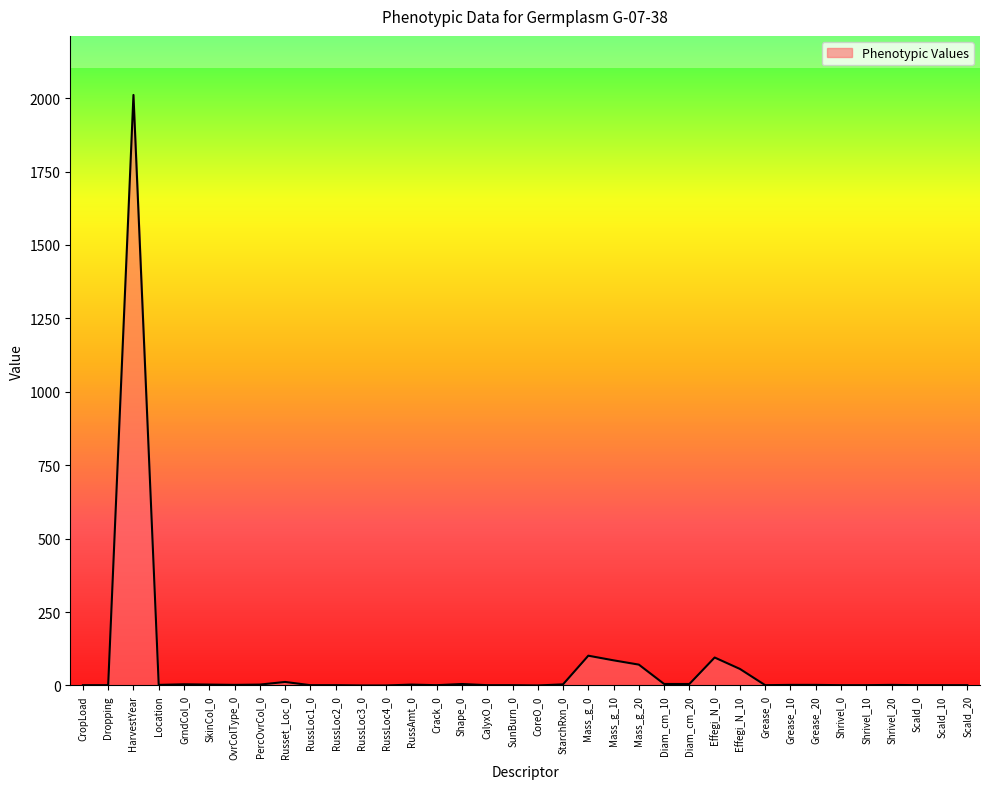

True or false: the data shows 0.0 at RussLoc3_0.

True